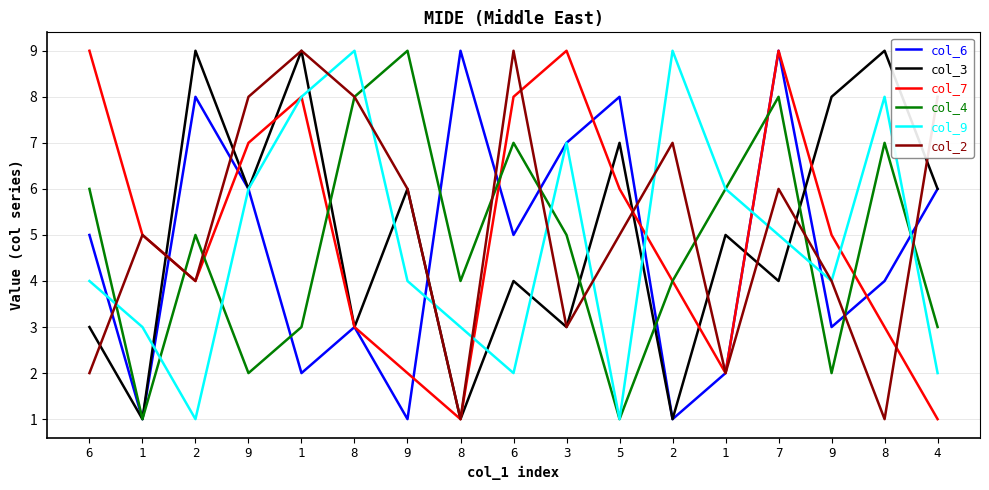

The value of col_3 at 9 is 4. True or false?

False